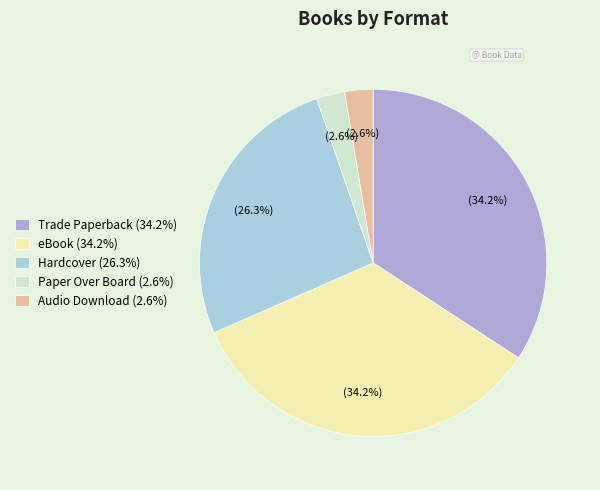

Does any single category account for the majority?

No